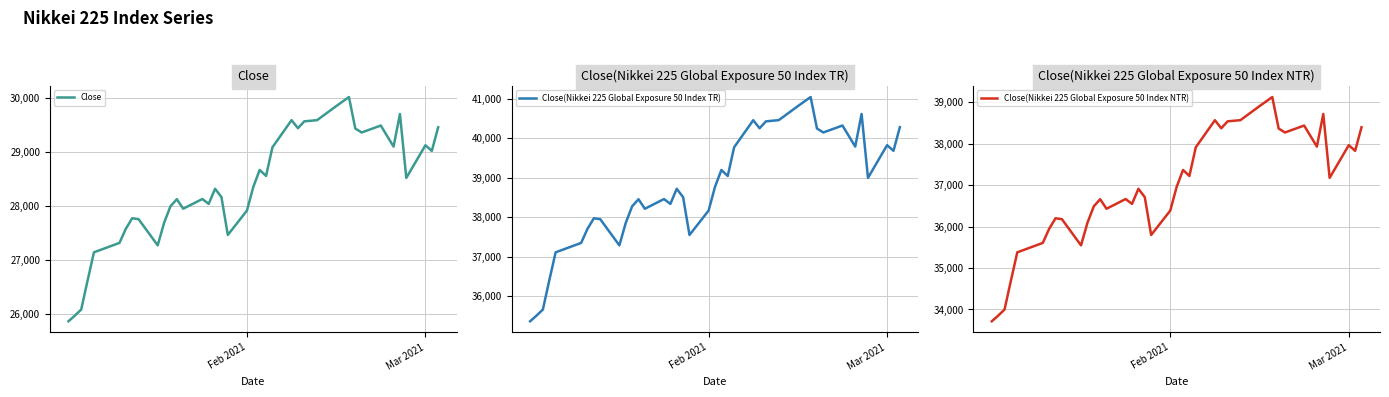

What is the minimum value for Close?

25863.7